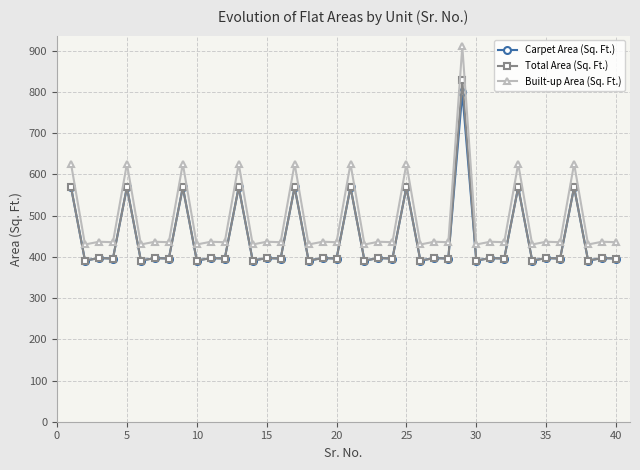

At how many categories does at least one series exceed 824?

1